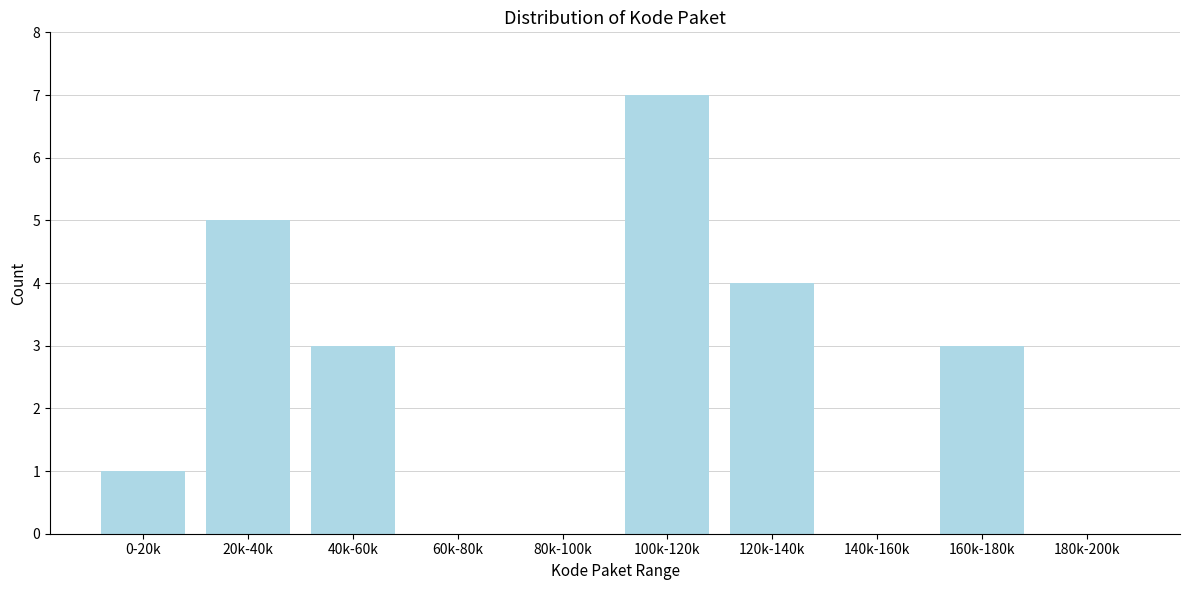

Reading left to right, transcribe all the data shown in this chart.

0-20k=1	20k-40k=5	40k-60k=3	60k-80k=0	80k-100k=0	100k-120k=7	120k-140k=4	140k-160k=0	160k-180k=3	180k-200k=0